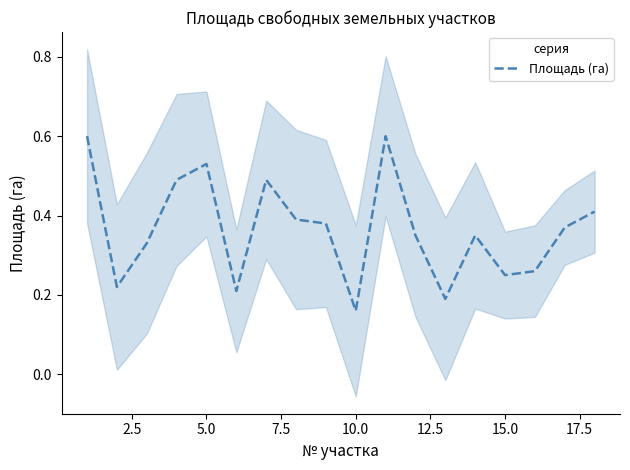

What is the highest value of the Площадь (га) series?

0.6